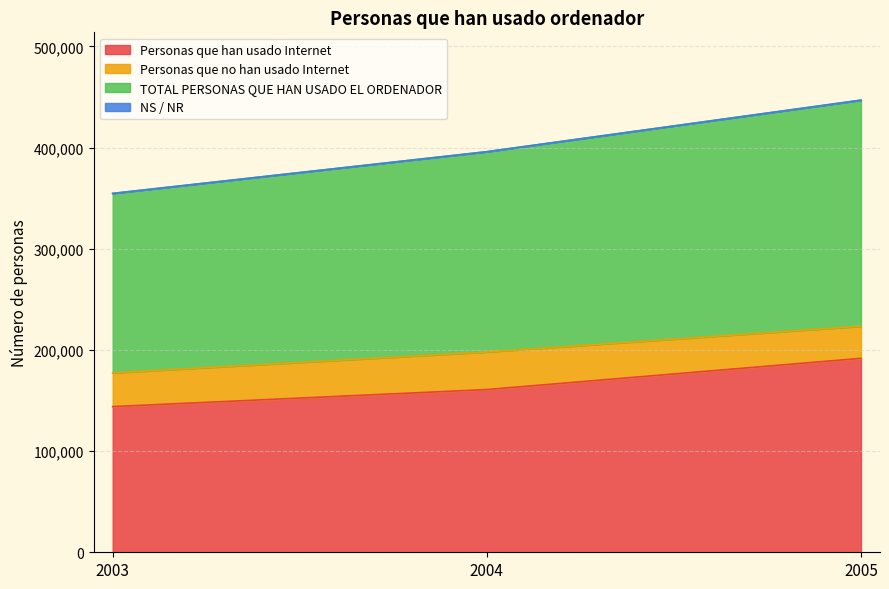

At how many categories does at least one series exceed 171141?

3